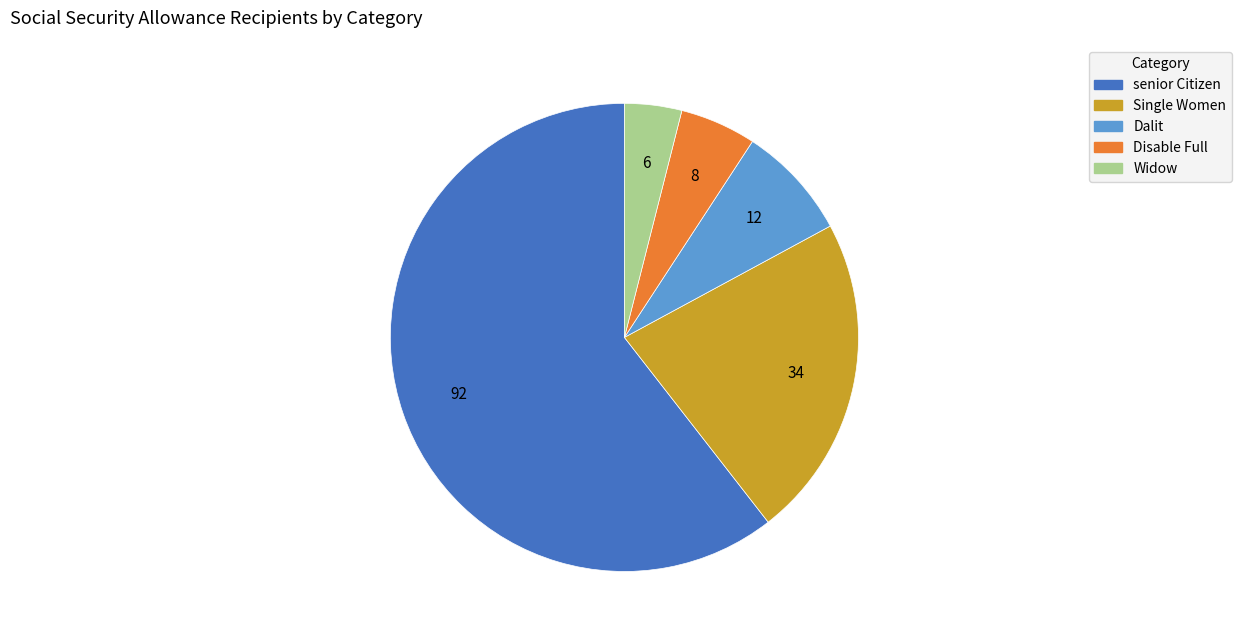

True or false: senior Citizen accounts for 61% of the total.

True